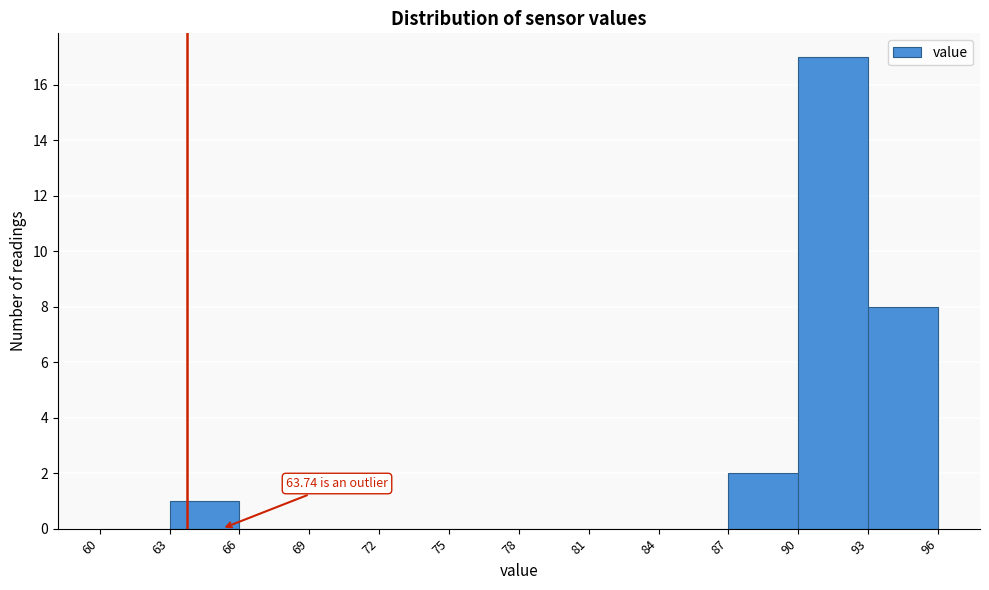

Over which range of the x-axis is the bar tallest?

90 to 93